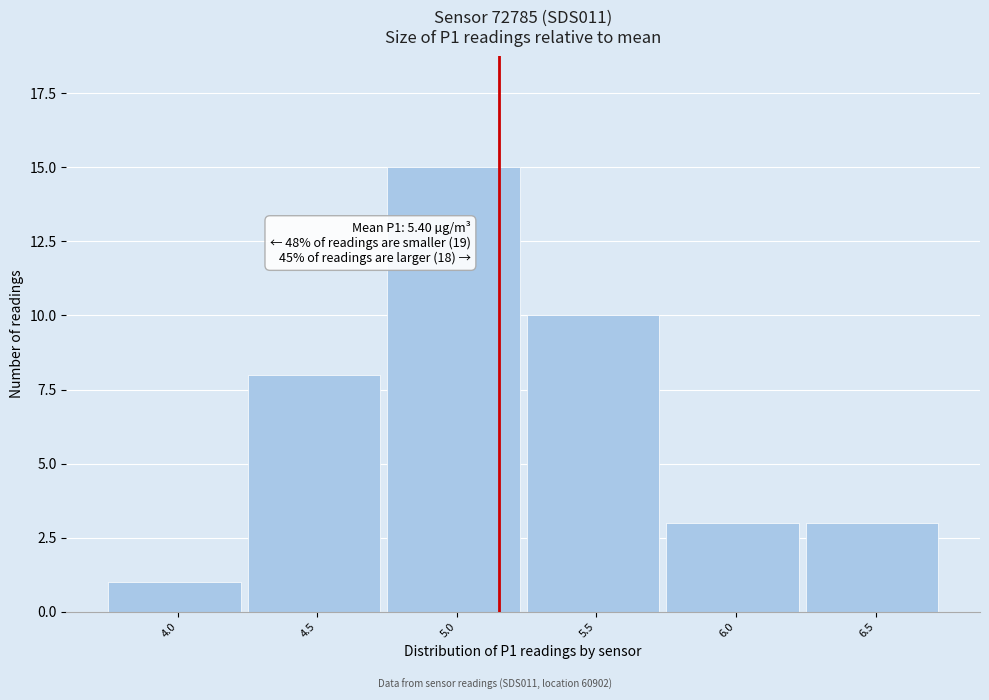

Reading left to right, transcribe all the data shown in this chart.

1	8	15	10	3	3